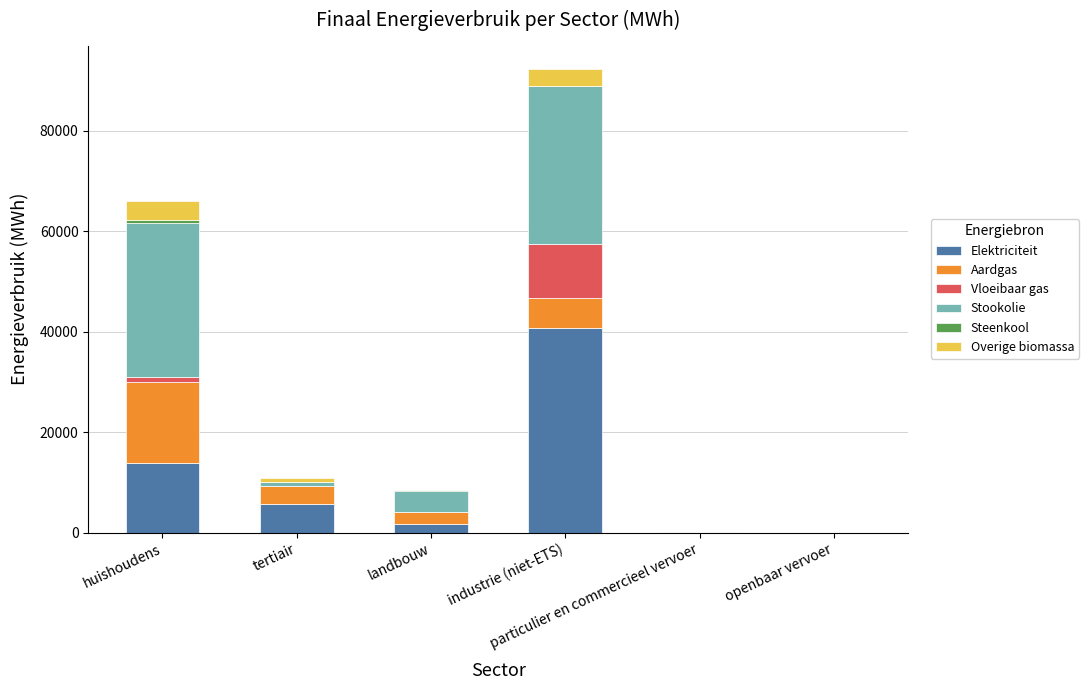

What is the sum of the Aardgas values at tertiair and huishoudens?

19891.6